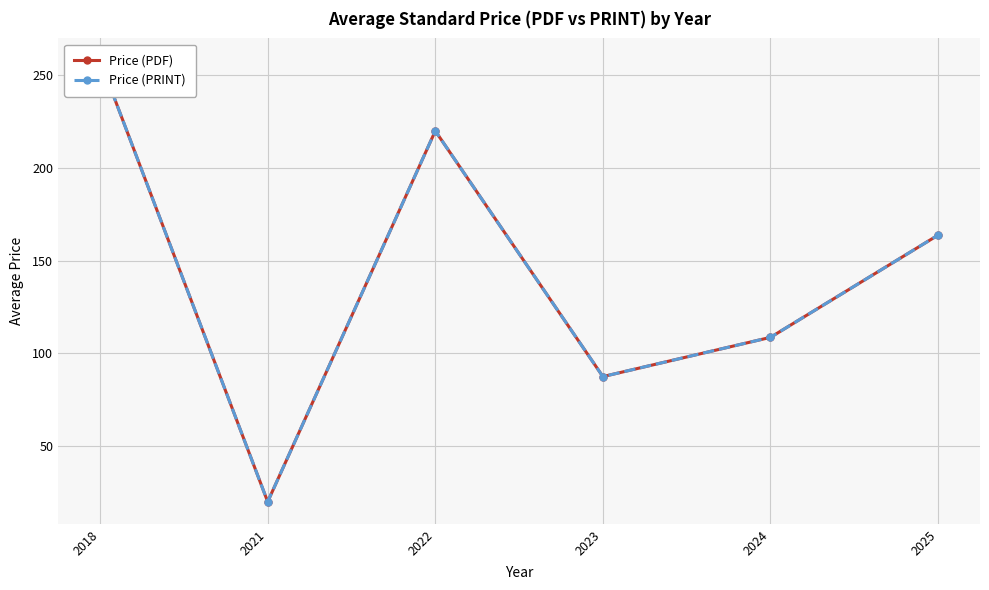

Which series has the largest total across all categories?

Price (PDF)